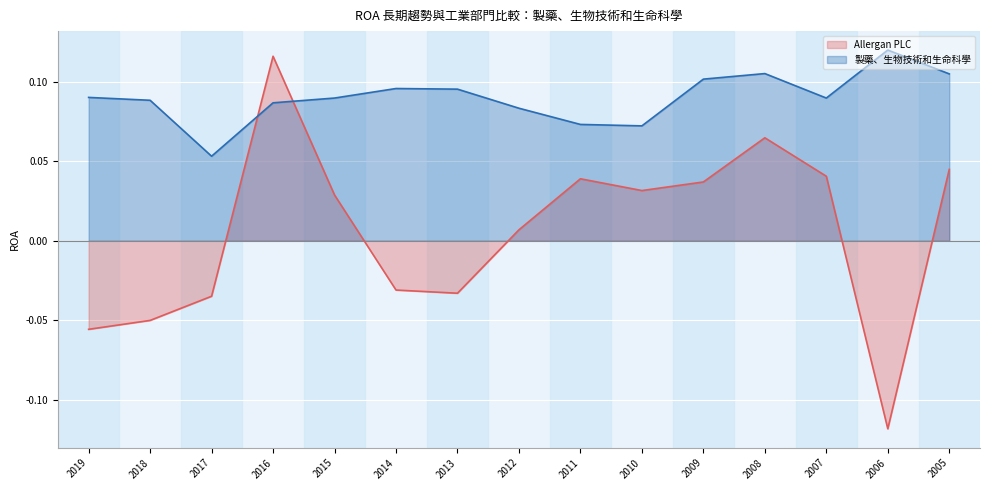

Rank the series at 2006 from lowest to highest value.

Allergan PLC, 製藥、生物技術和生命科學